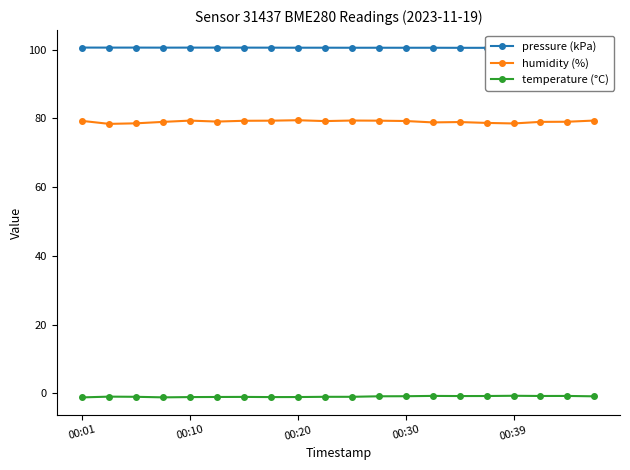

Which series has the widest spread of values?

humidity (%)